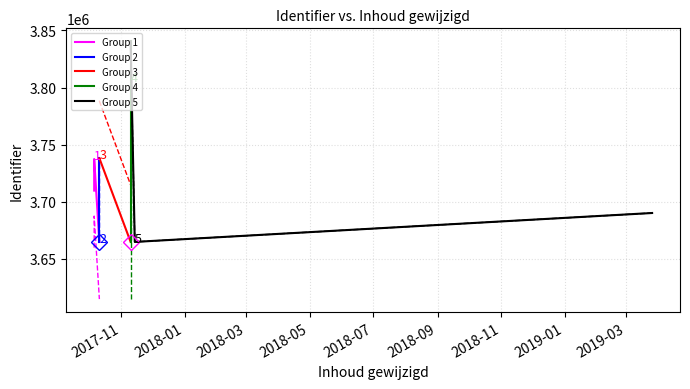

True or false: the data has more than 1 interior local peaks.

True